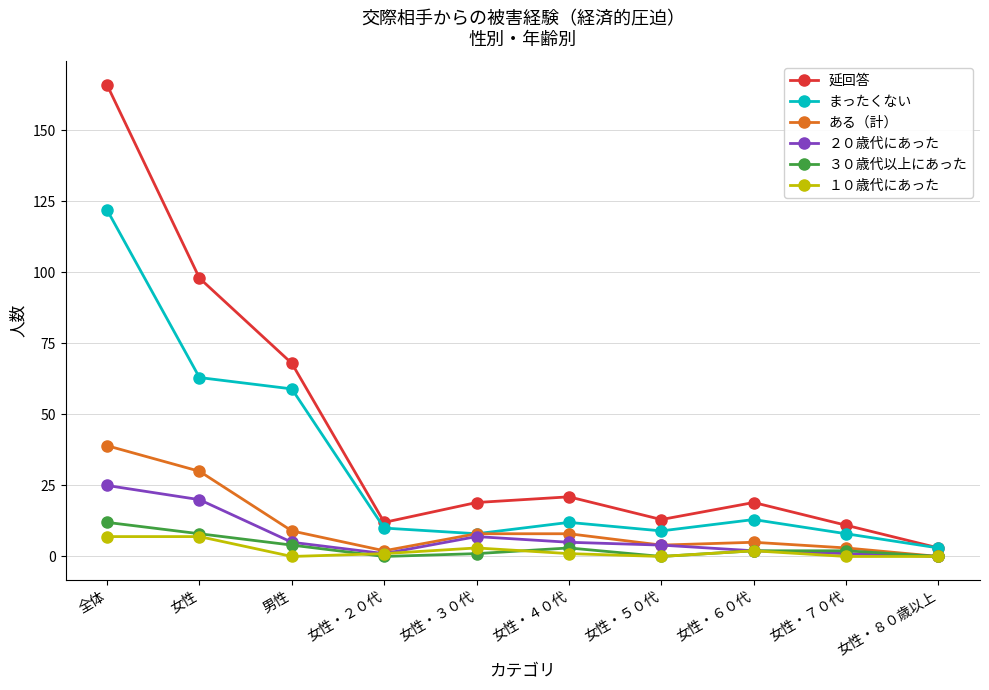

What is the value of the ３０歳代以上にあった point at the 2nd from the left?

8